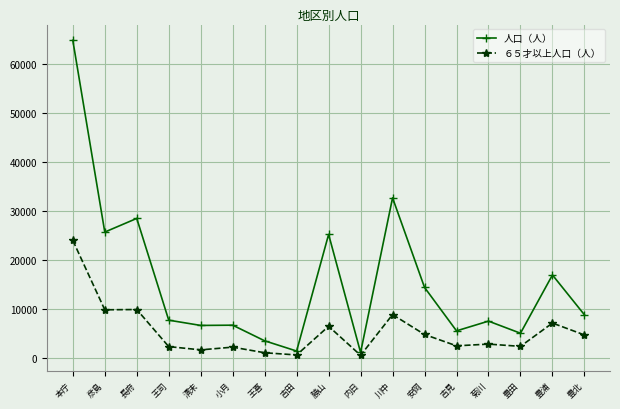

Which series has the widest spread of values?

人口（人）